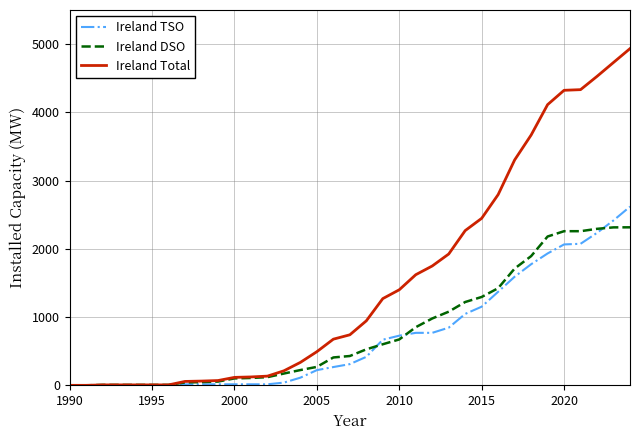

What are all the series names shown in the legend?

Ireland TSO, Ireland DSO, Ireland Total